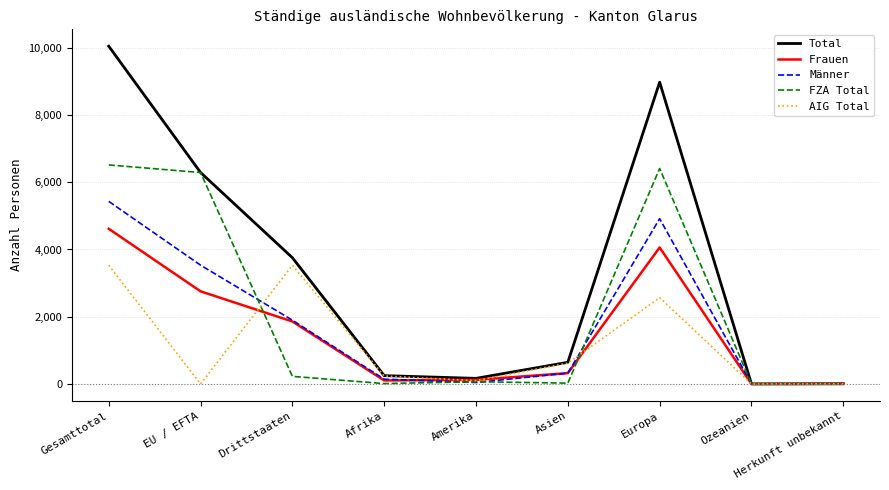

What is the spread (max minus min) of values at Herkunft unbekannt?

7